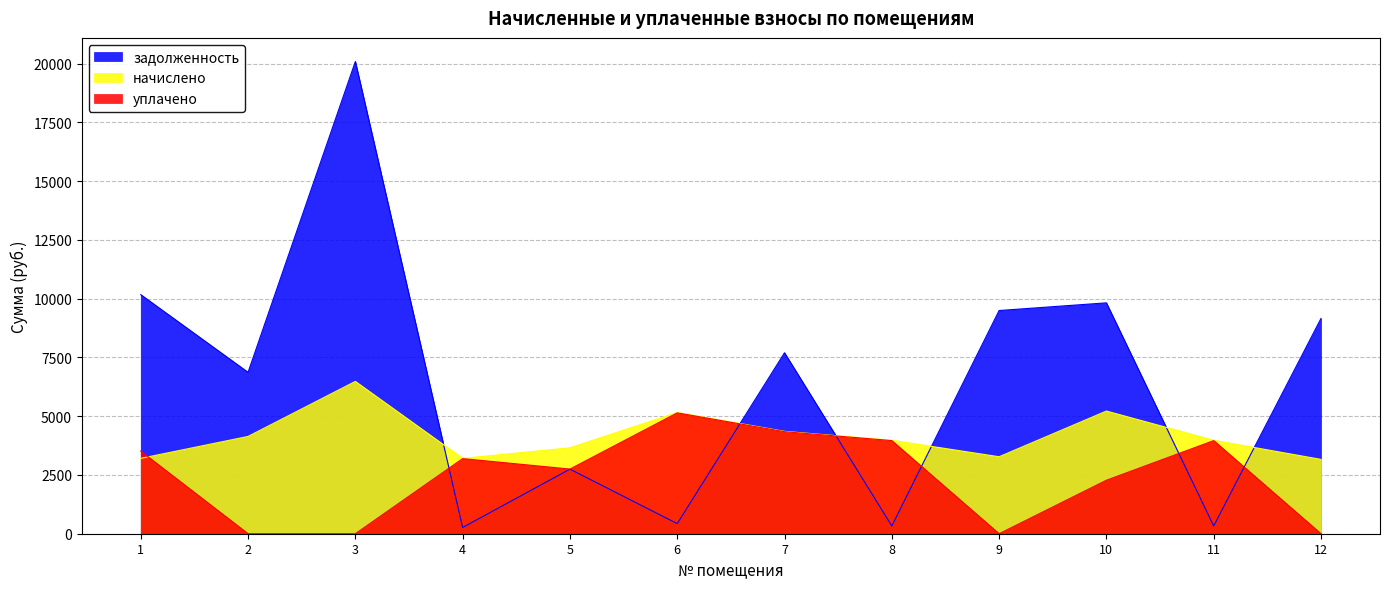

The value of задолженность at 7 is 11988.8. True or false?

False